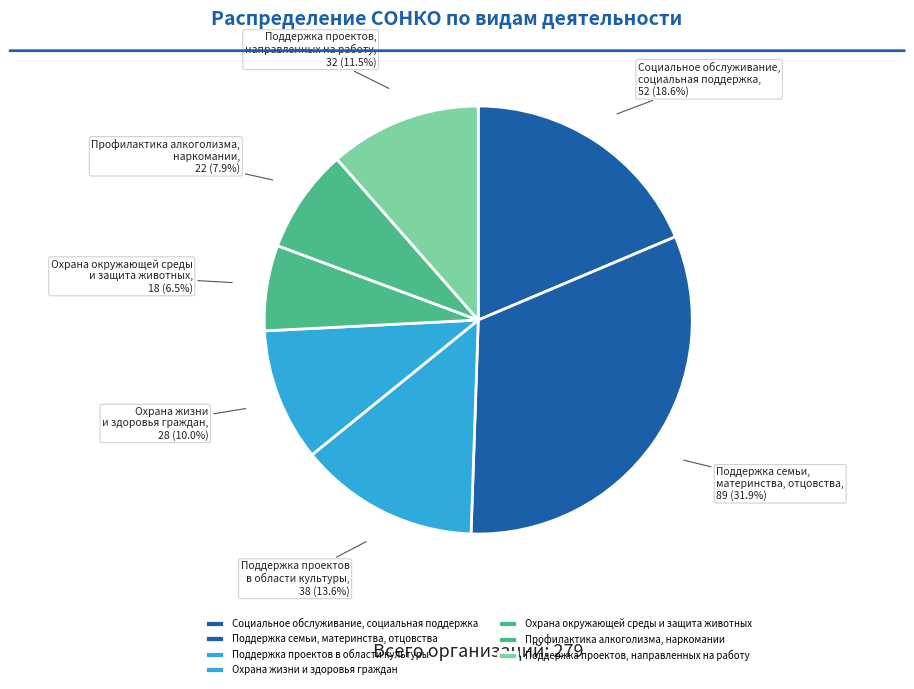

How many segments does this pie chart have?

7